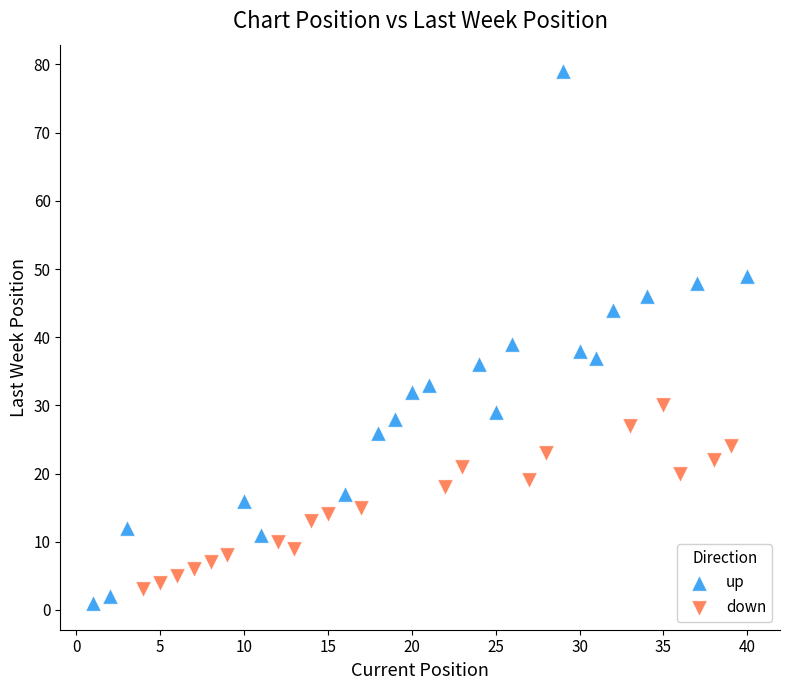

Which series has the largest Y range (max minus min)?

up